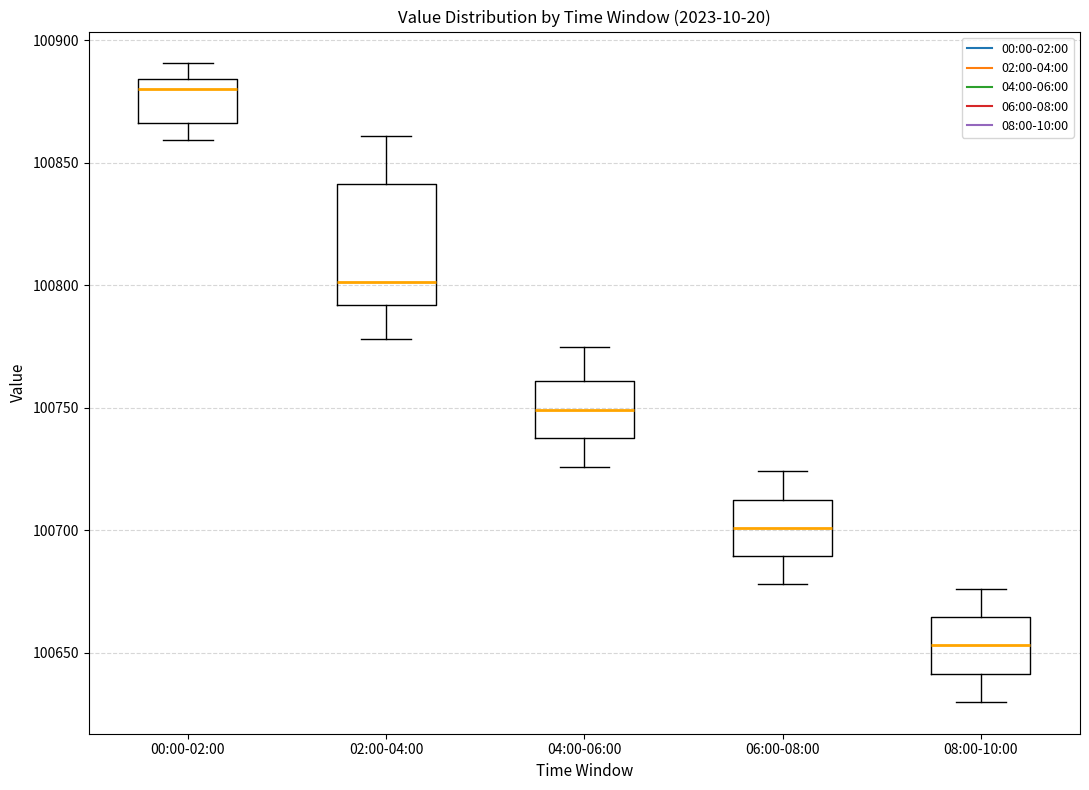

Comparing the boxes themselves (not the whiskers), which one is the tallest?

02:00-04:00